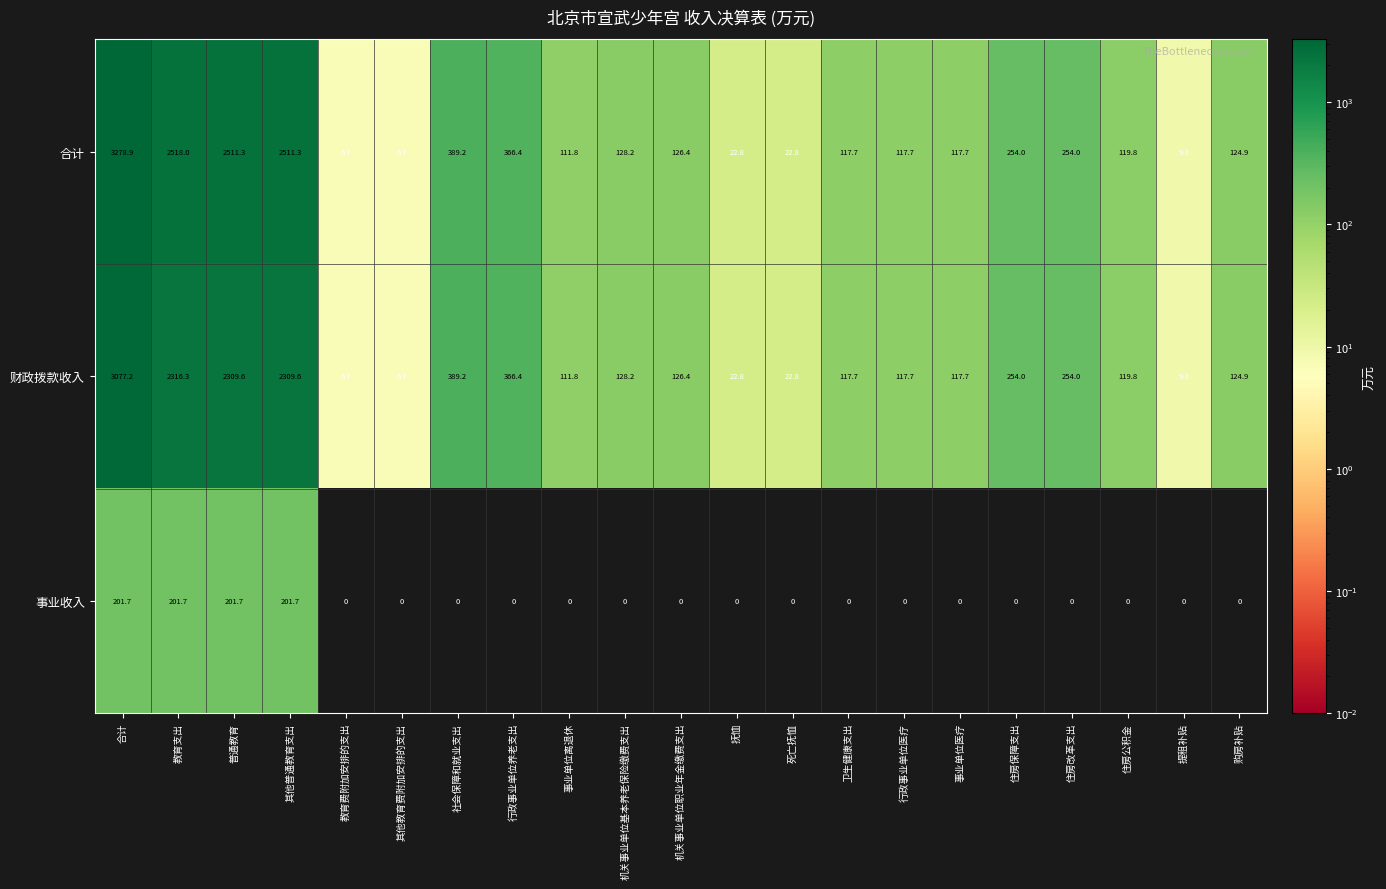

Which series has the largest total across all categories?

合计